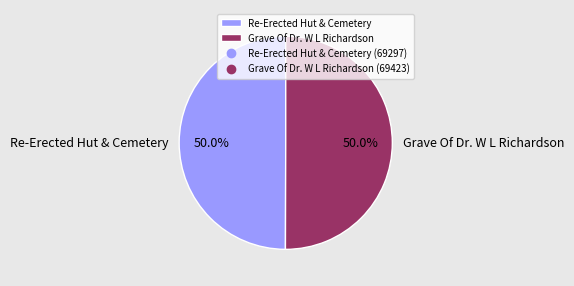

What percentage is NOT represented by Re-Erected Hut & Cemetery?

50.0%